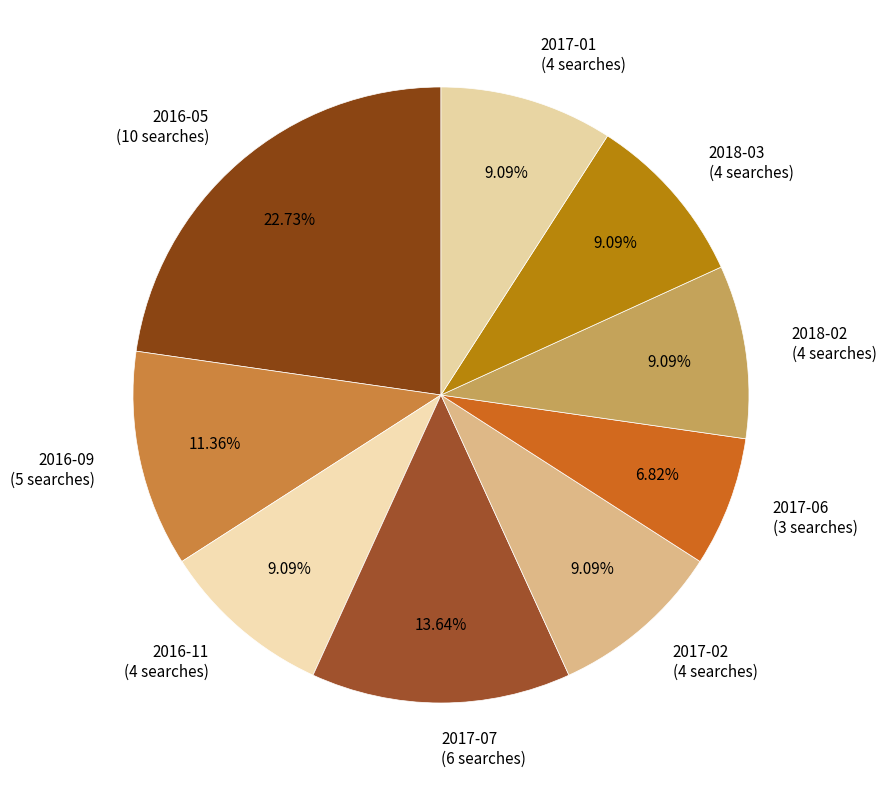

True or false: 2016-11 accounts for 9% of the total.

True